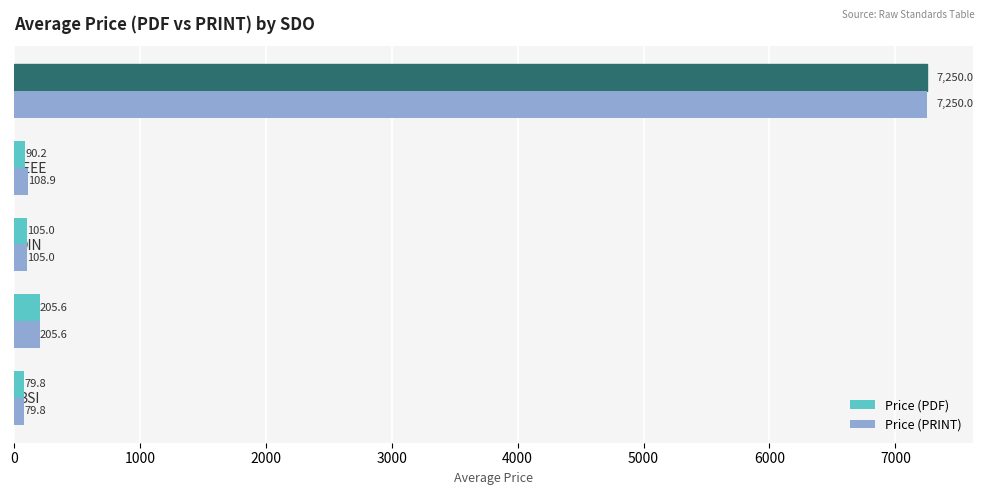

The value of Price (PRINT) at DIN is 105.0. True or false?

True